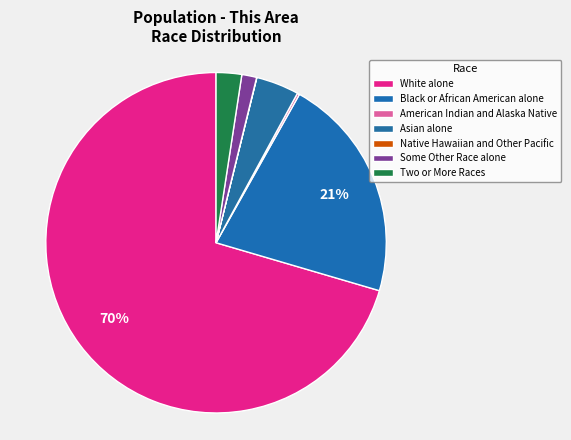

Which category accounts for the majority?

White alone